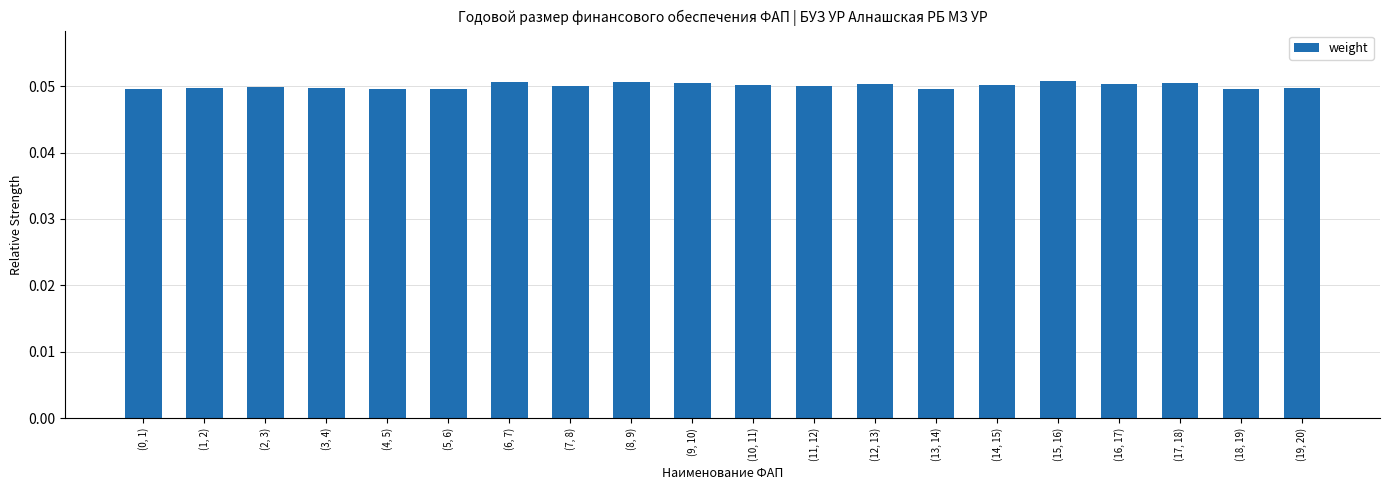

What is the sum of all values?

1.0